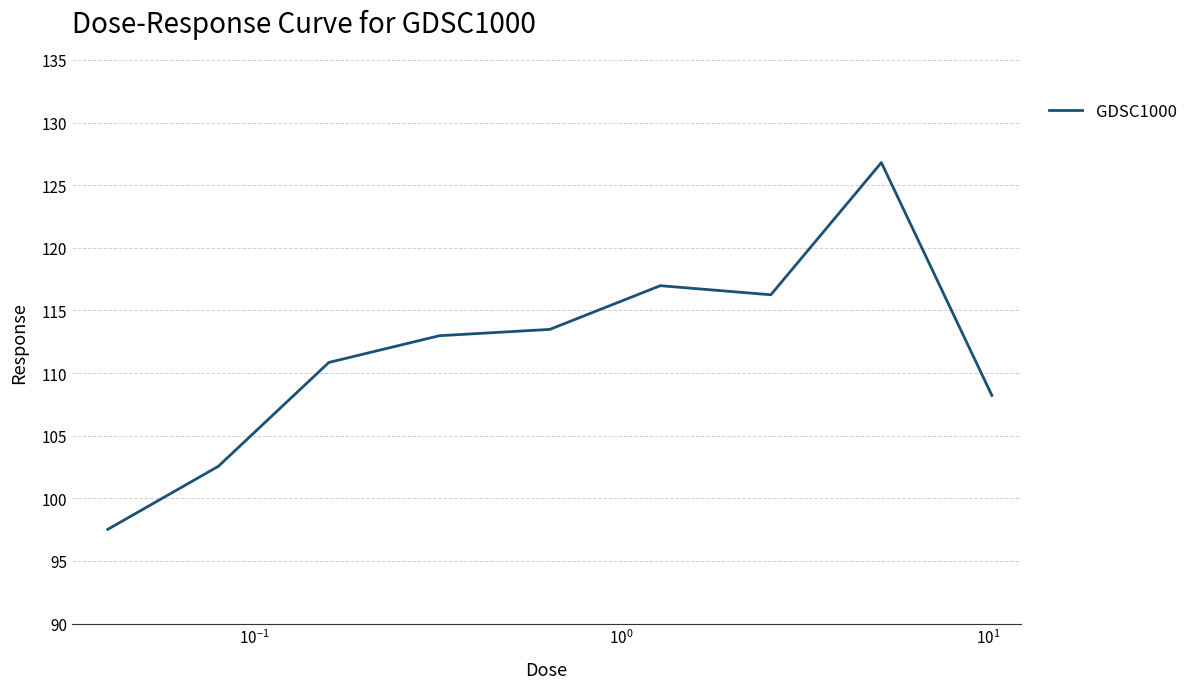

What is the smallest value displayed?

97.5